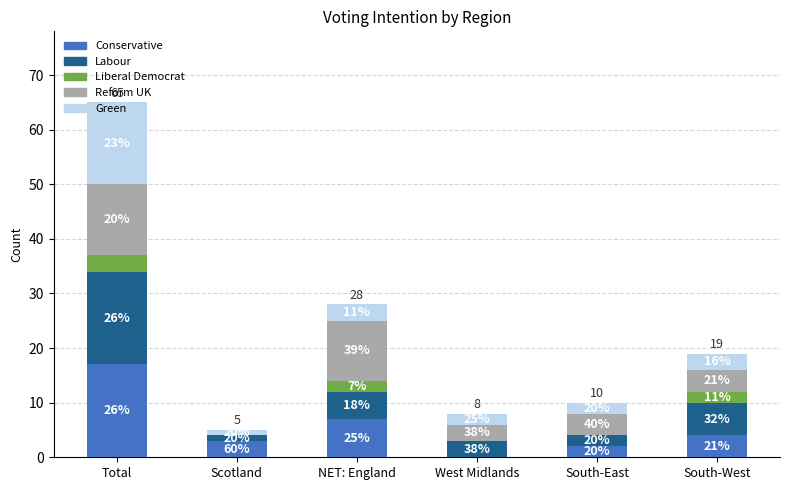

Between Scotland and NET: England, which series saw the biggest shift?

Reform UK